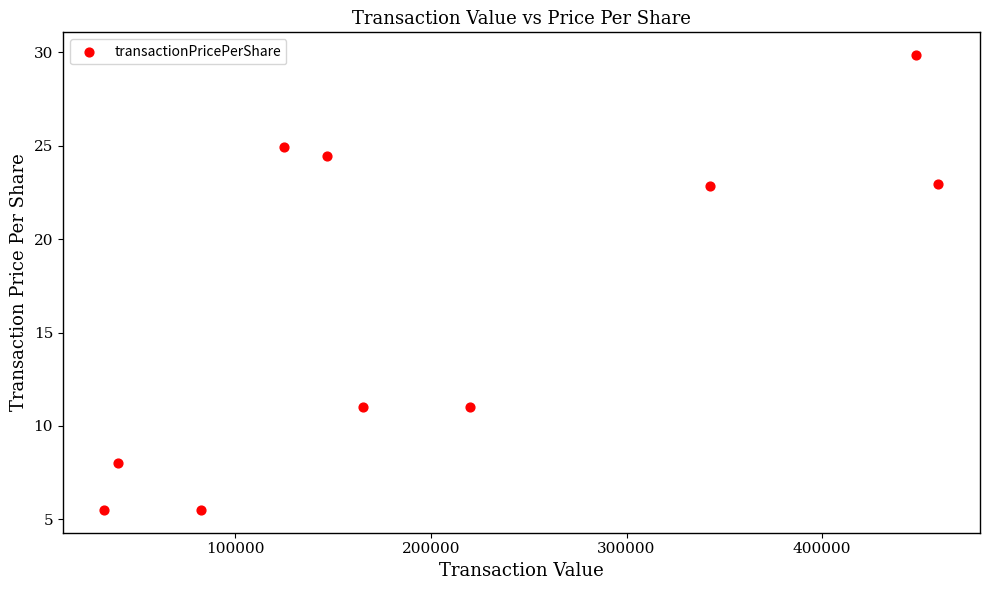

What is the average X value?

206204.7